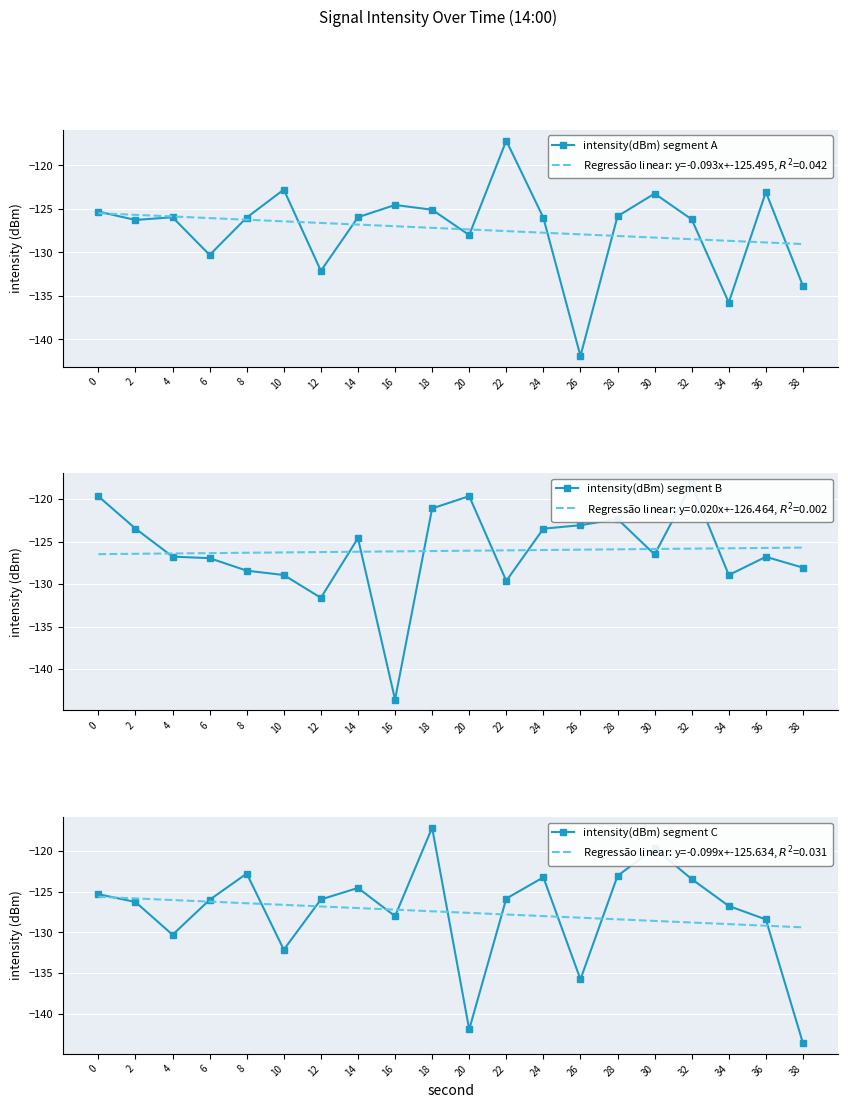

What are all the series names shown in the legend?

intensity(dBm) segment A, intensity(dBm) segment B, intensity(dBm) segment C